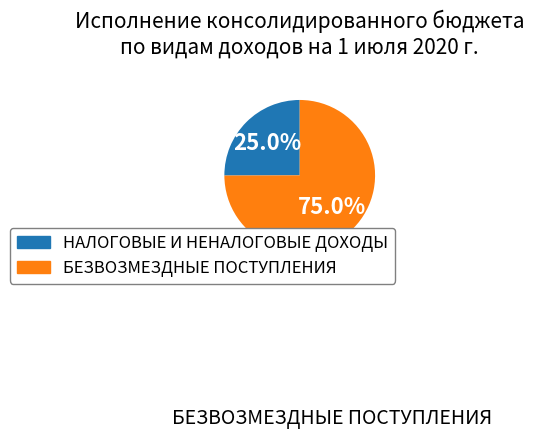

To the nearest percent, what portion does НАЛОГОВЫЕ И НЕНАЛОГОВЫЕ ДОХОДЫ represent?

25%